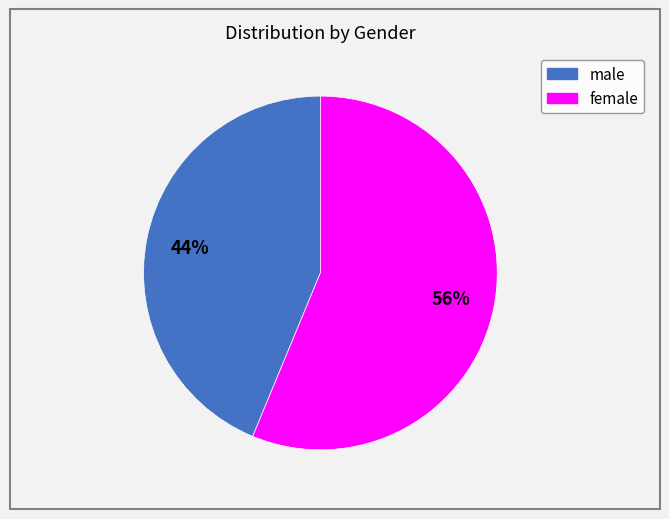

Do male and female together represent more than half of the pie?

Yes